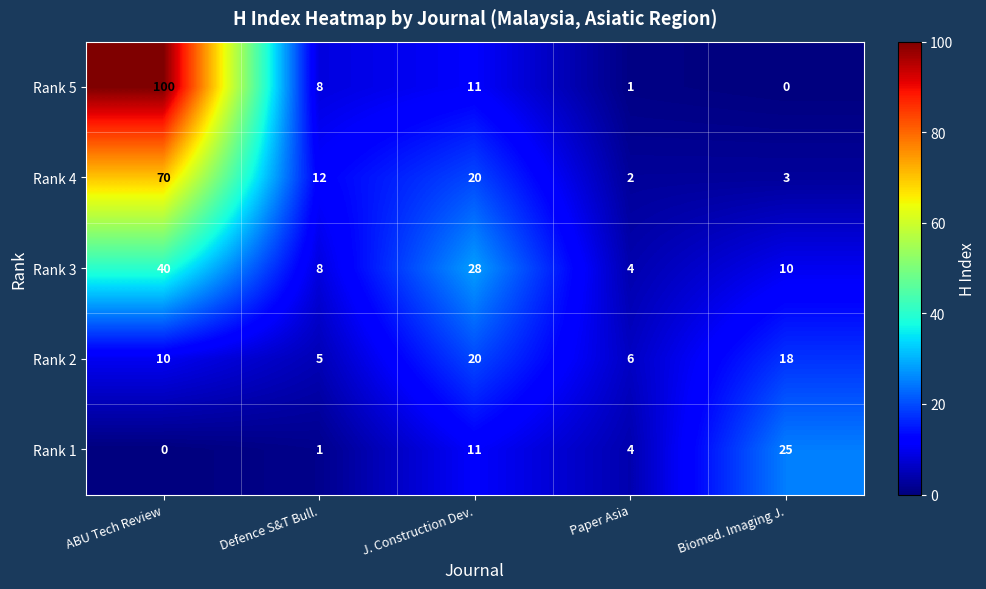

At Biomed. Imaging J., list the series in order from smallest to largest.

Rank 5, Rank 4, Rank 3, Rank 2, Rank 1